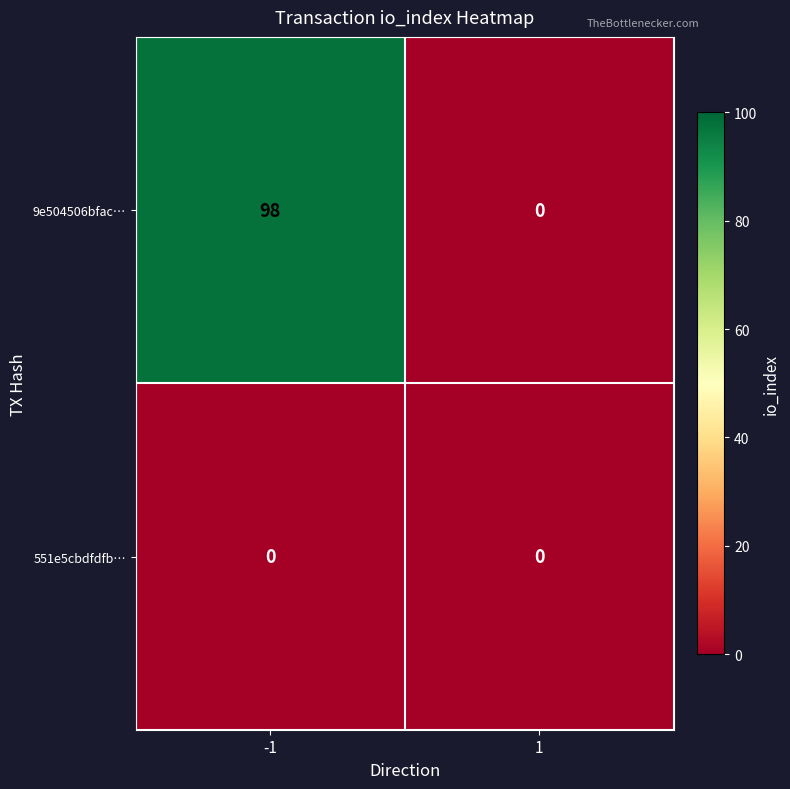

What is the greatest value displayed?

98